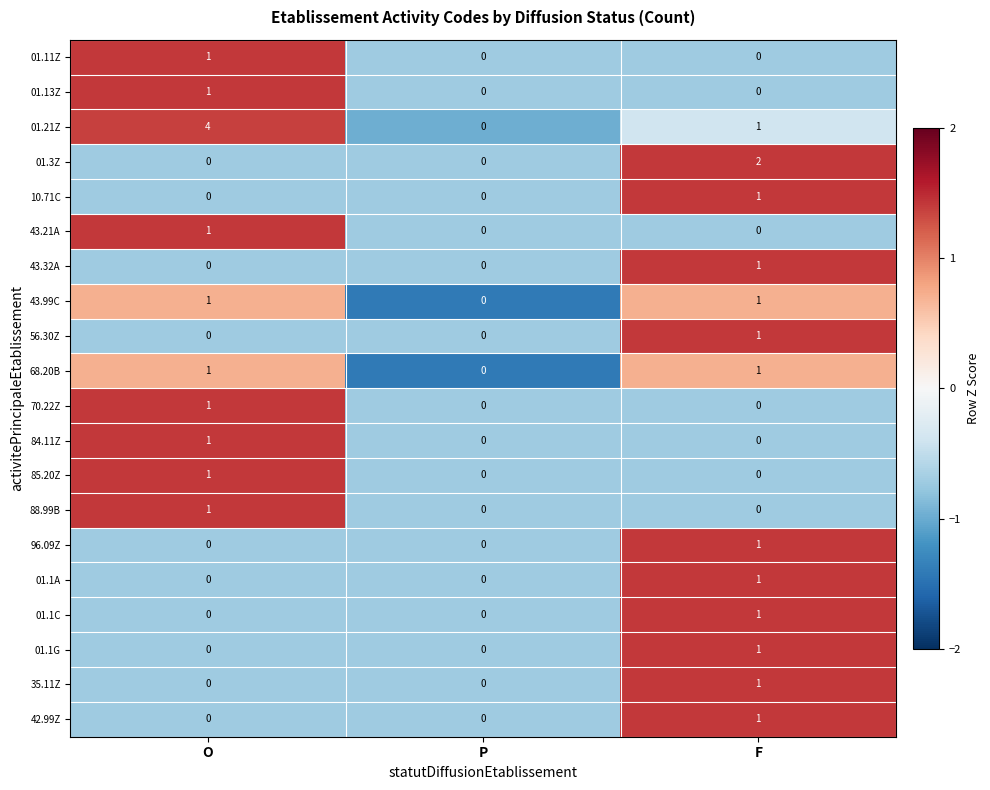

What is the smallest value displayed?

0